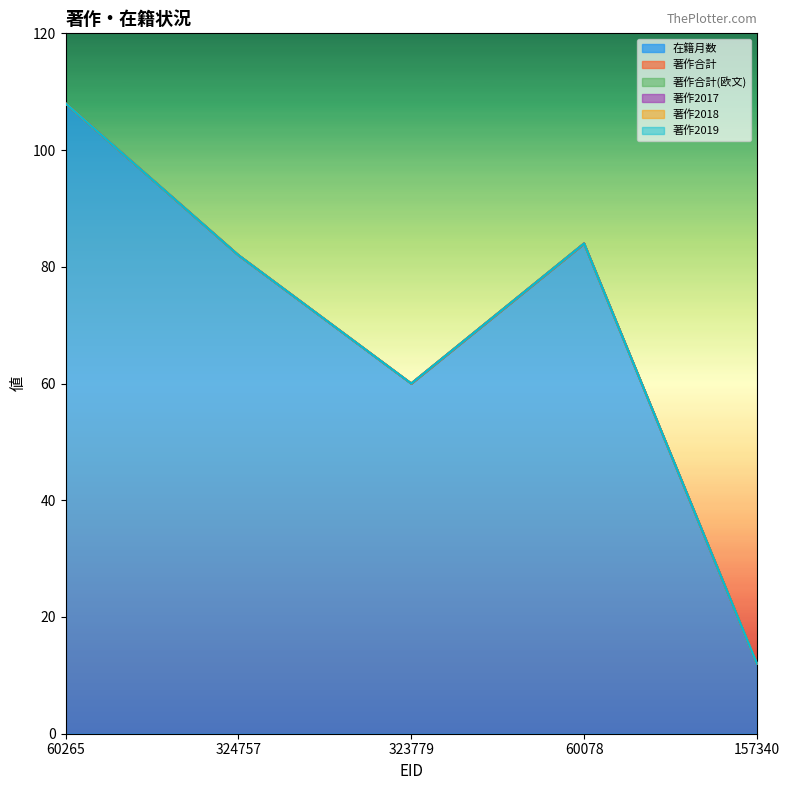

The value of 在籍月数 at 60078 is 84. True or false?

True